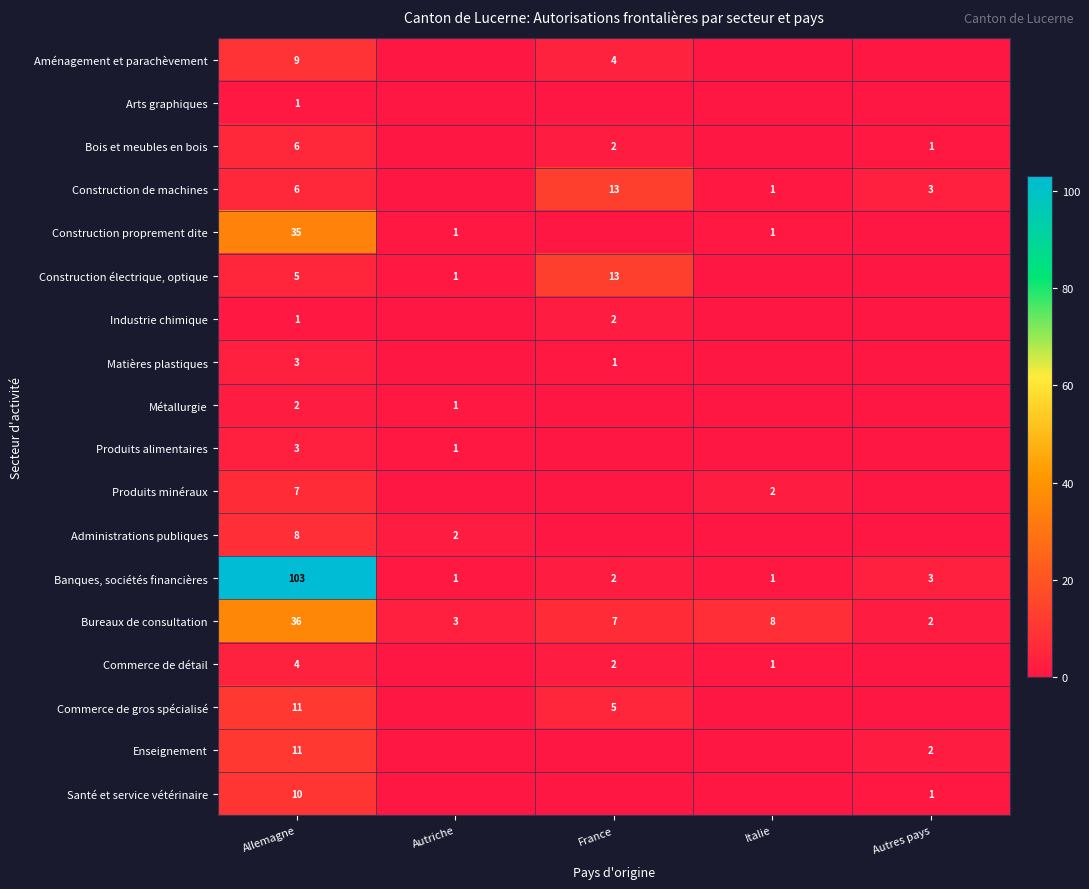

Is it true that Construction proprement dite equals 1 at Italie?

True